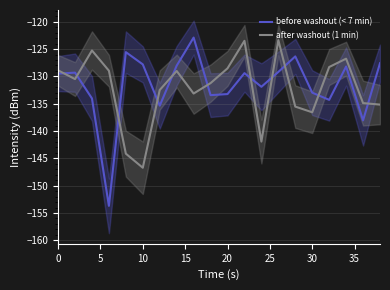

True or false: before washout (< 7 min) has more than 2 interior local peaks.

True